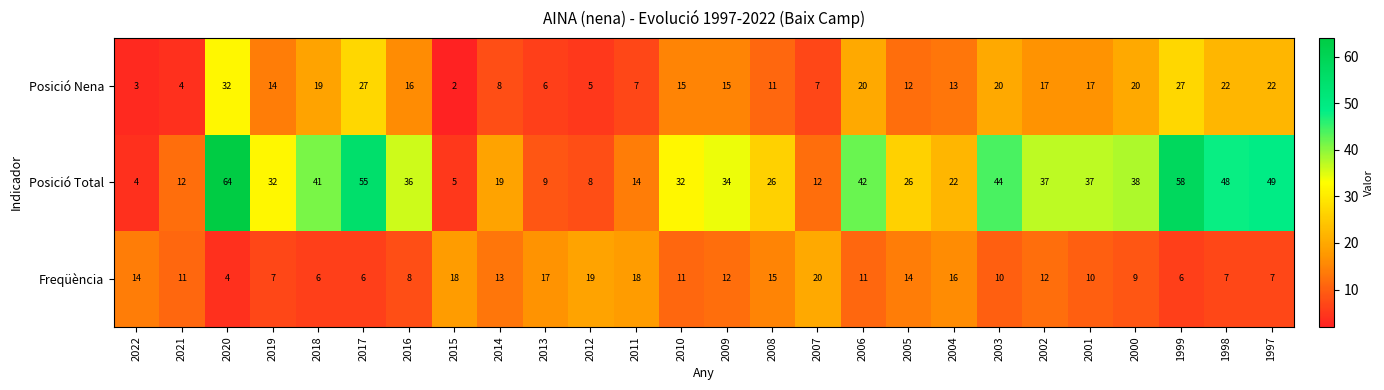

What is the lowest value of the Freqüència series?

4